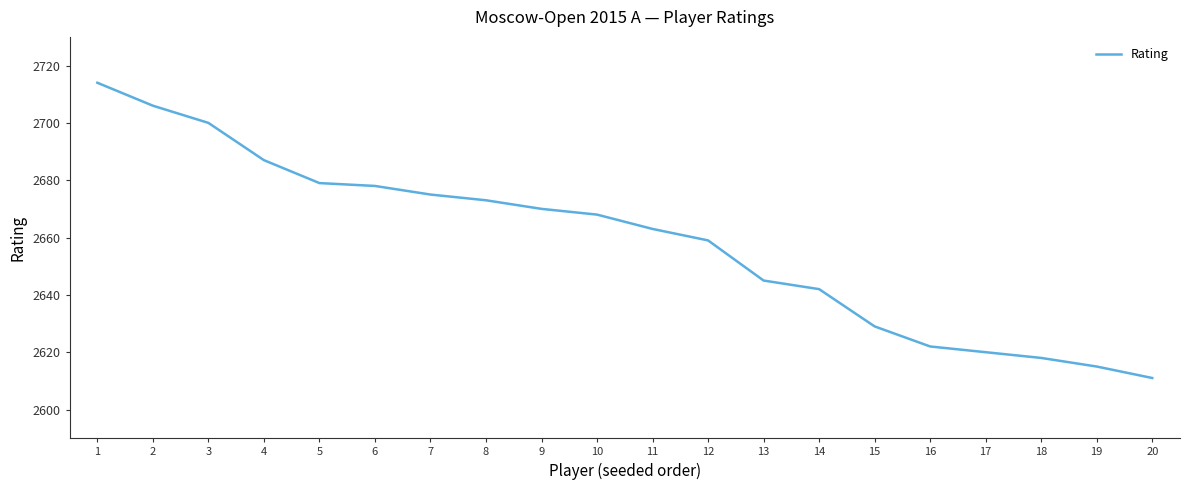

Does the chart have visible grid lines?

No